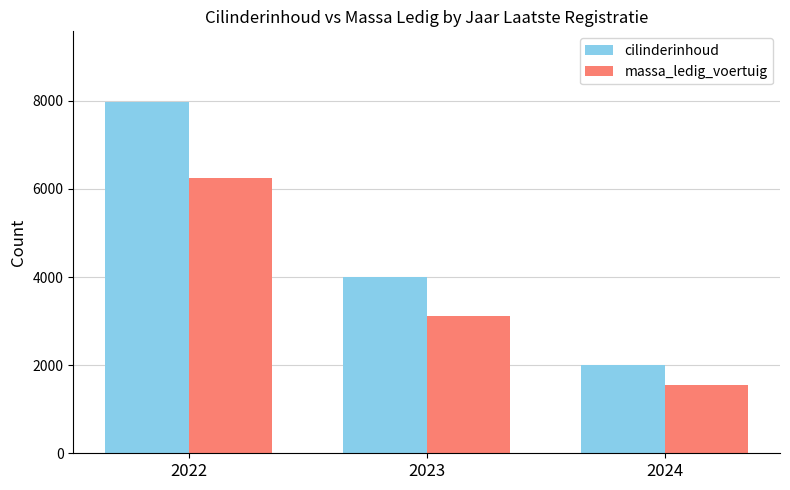

What is the sum of all massa_ledig_voertuig values?

10920